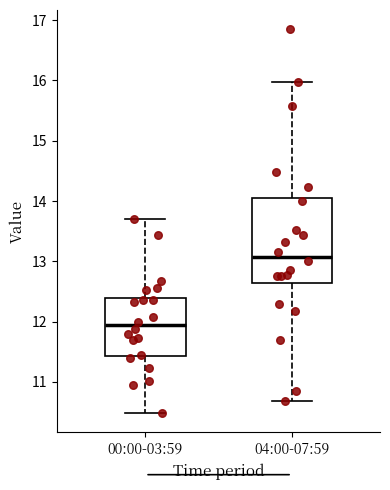

Where does the upper whisker of the box for 00:00-03:59 end on the y-axis? The values are not printed on the chart, so give them approximately, as read against the axis.

13.7